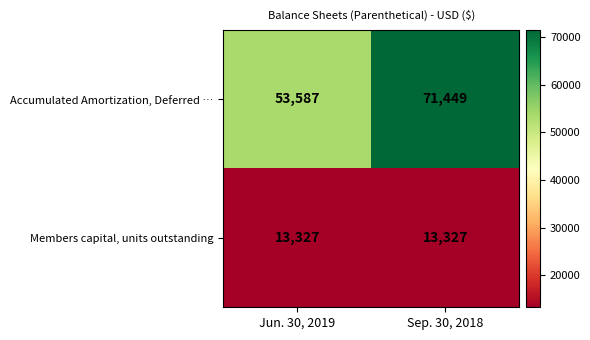

What is the lowest value of the Members capital, units outstanding series?

13327